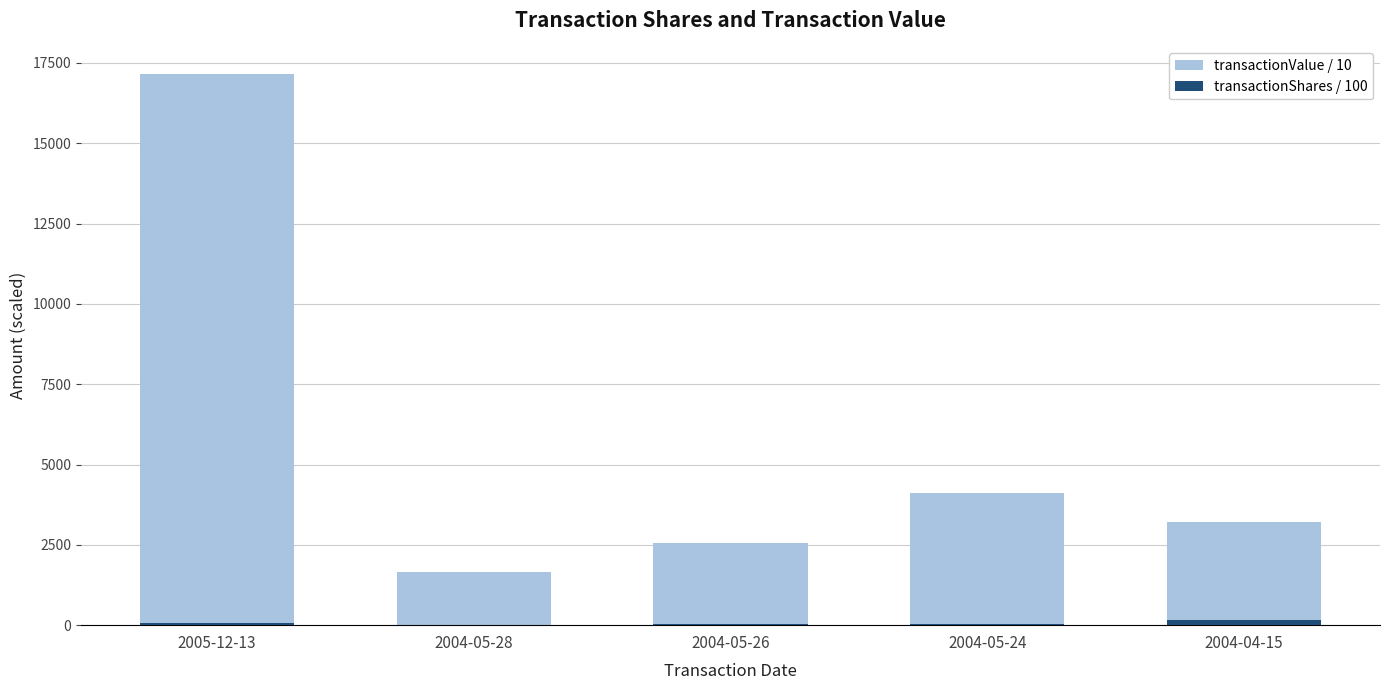

Rank the categories by transactionValue / 10 value from lowest to highest.

2004-05-28, 2004-05-26, 2004-04-15, 2004-05-24, 2005-12-13